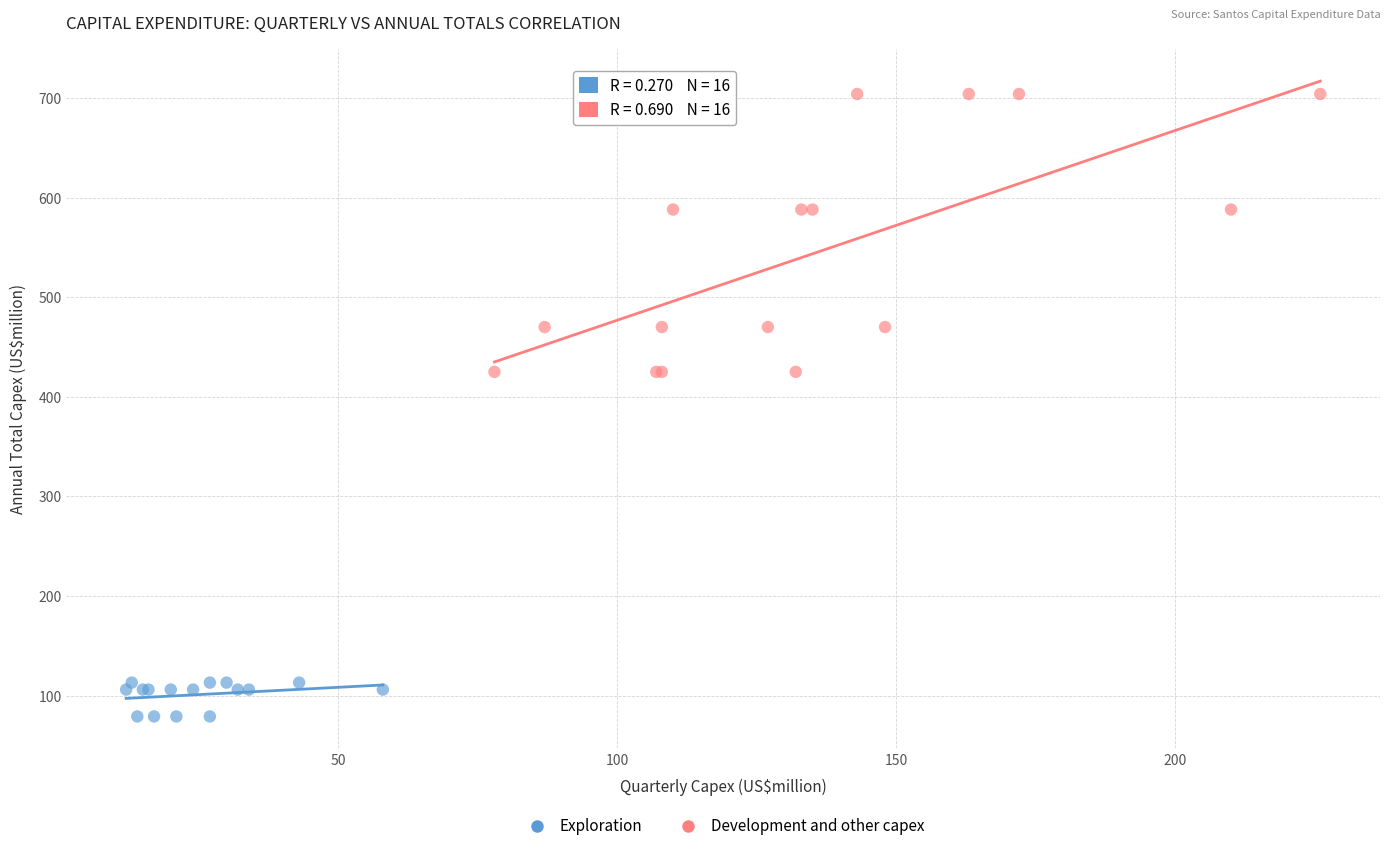

Which series reaches the maximum Y coordinate?

Development and other capex